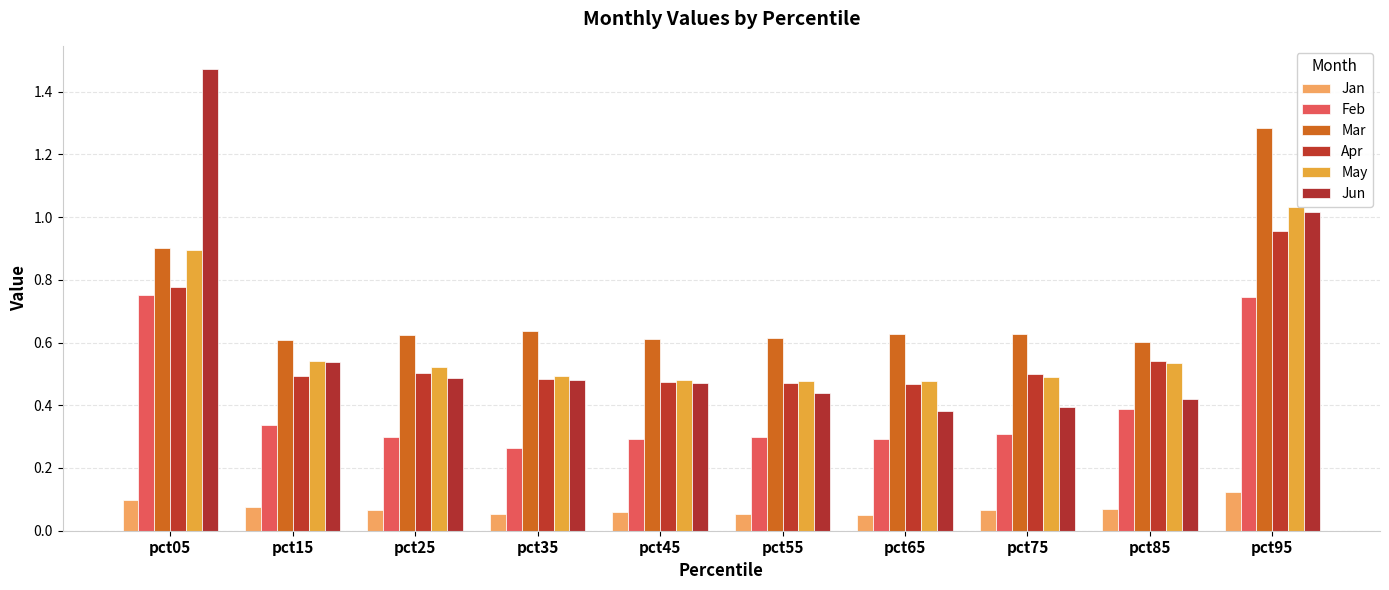

What are all the series names shown in the legend?

Jan, Feb, Mar, Apr, May, Jun